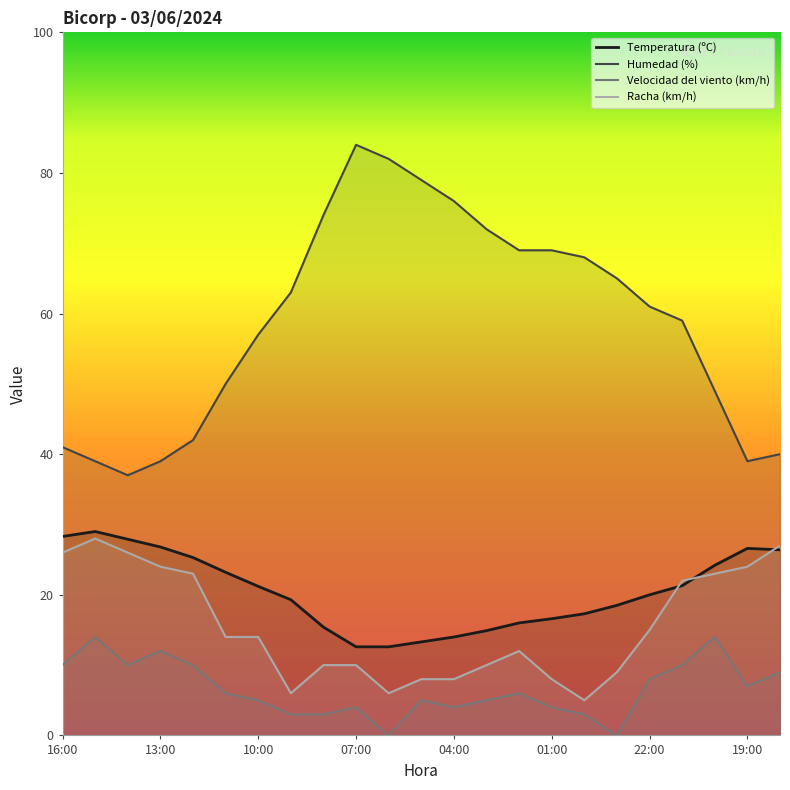

How many lines are shown in the chart?

4